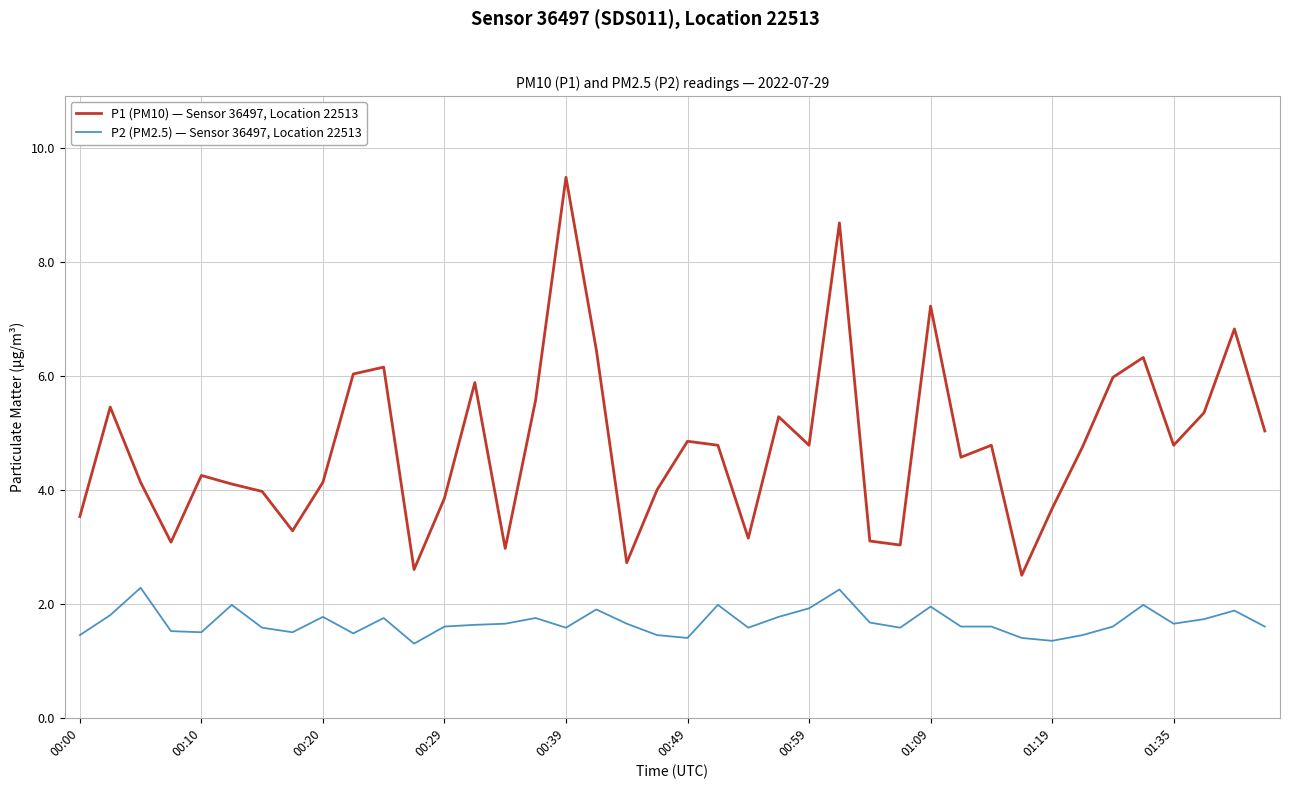

Which series has the largest range (max minus min)?

P1 (PM10) — Sensor 36497, Location 22513